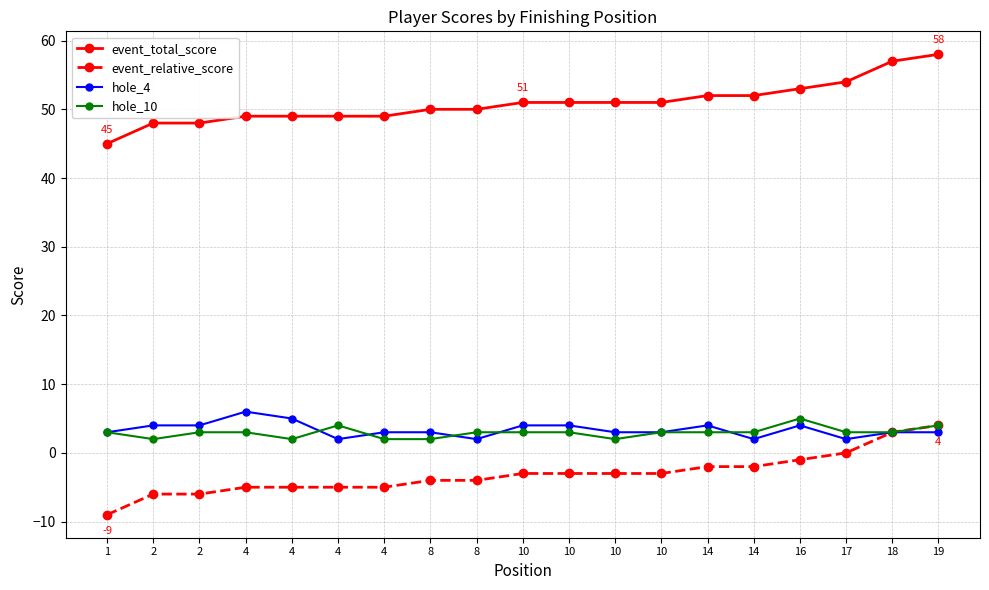

What are all the series names shown in the legend?

event_total_score, event_relative_score, hole_4, hole_10